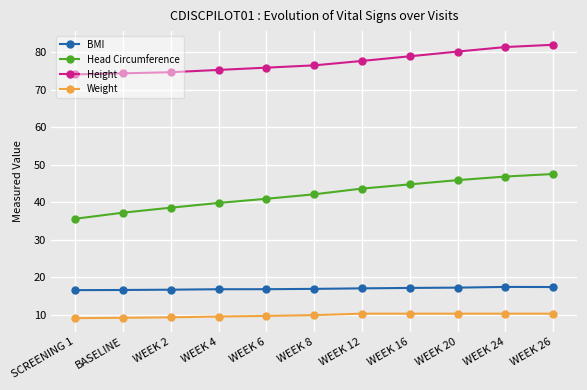

What is the minimum value shown in the chart?

9.1